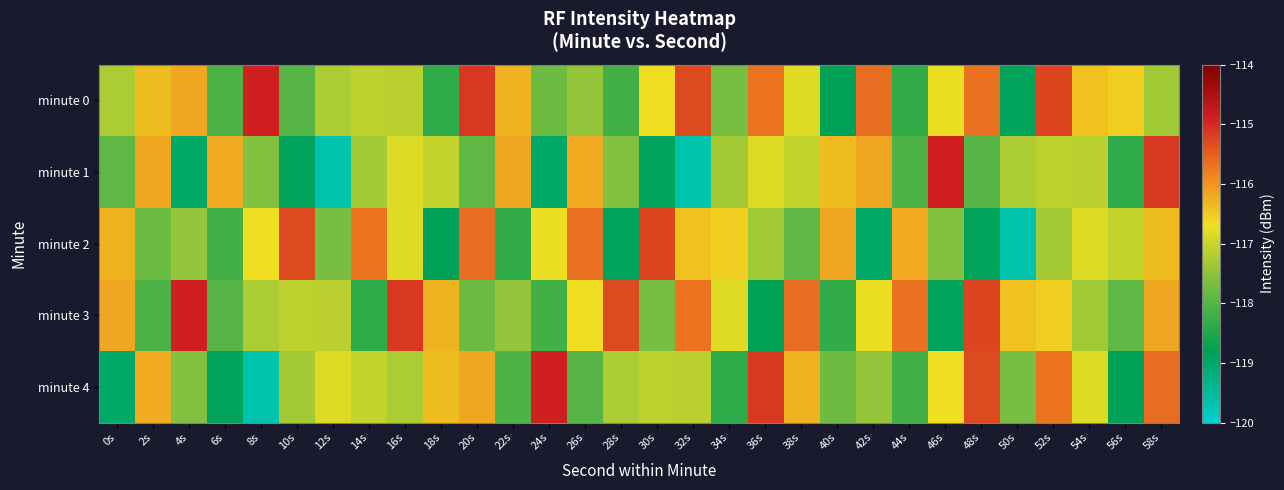

What is the total value across all series at 48s?

-583.1